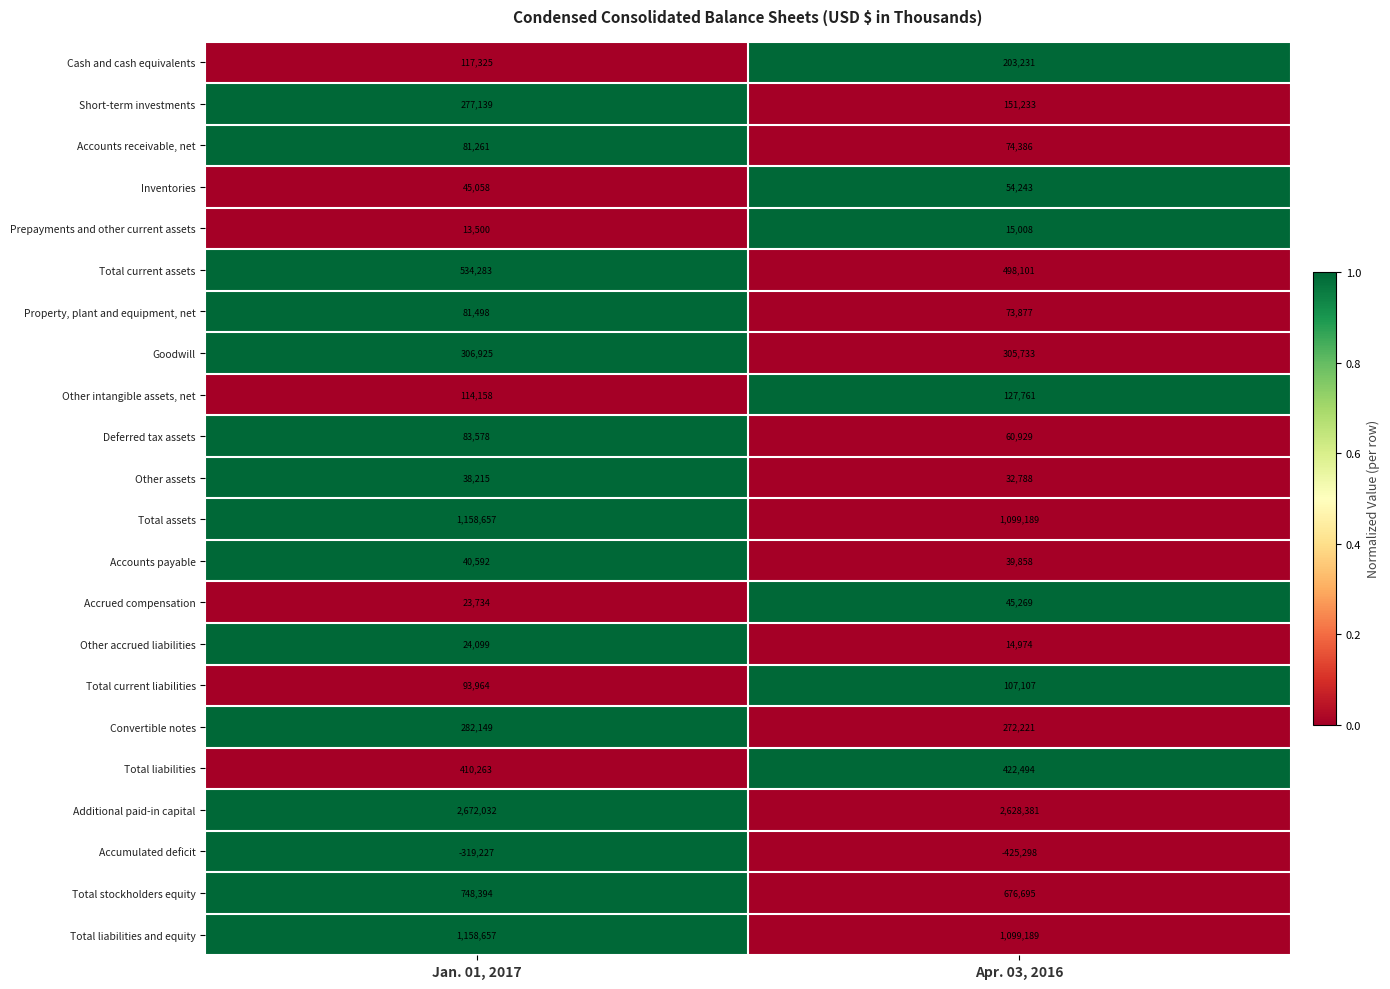

What is the average value of the Property, plant and equipment, net series?

77688